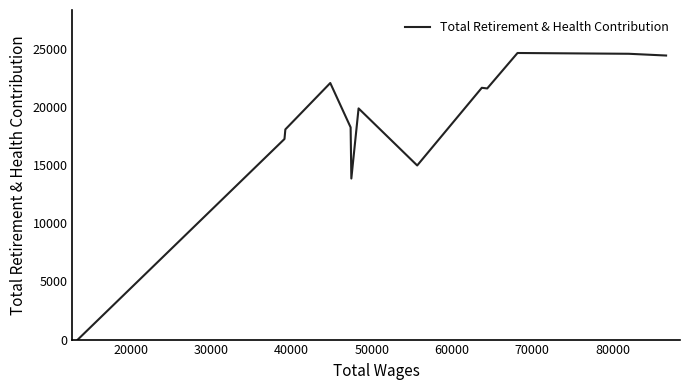

What is the change in value from 60000 to 70000?

+4906